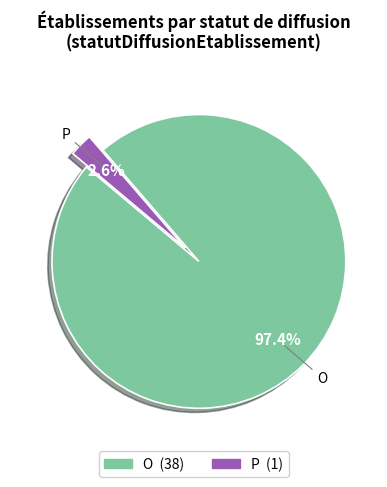

Between O and P, which is larger?

O